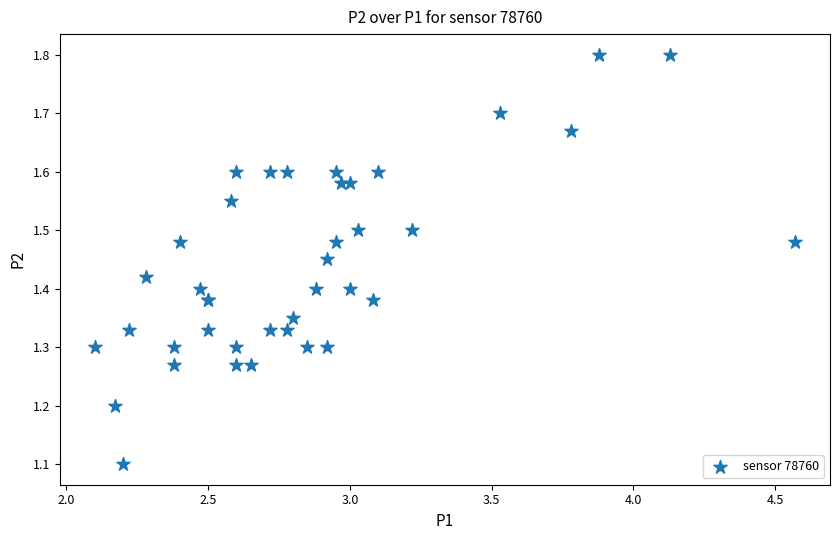

What Y value in the scatter plot is closest to 1?

1.1